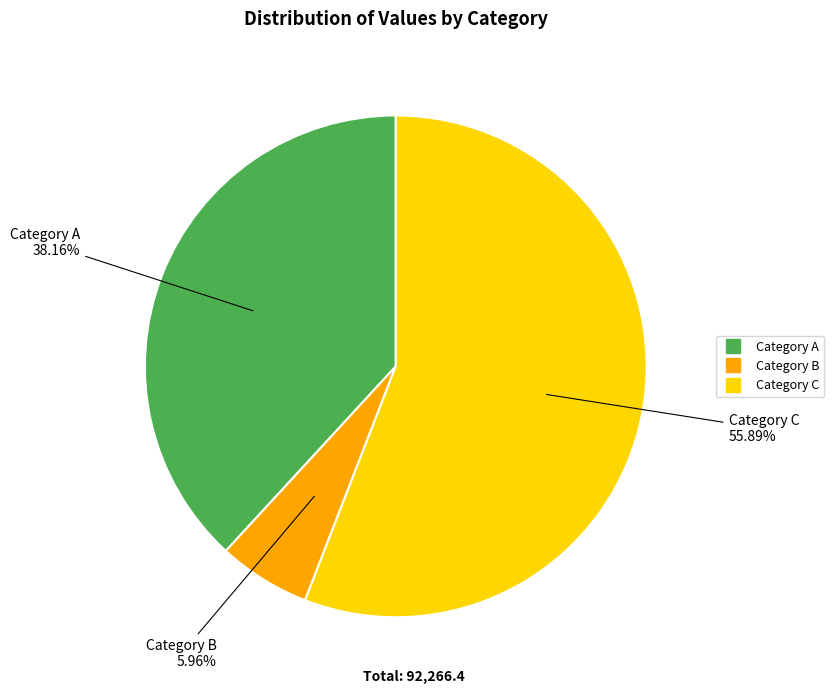

Count the number of slices in the pie.

3